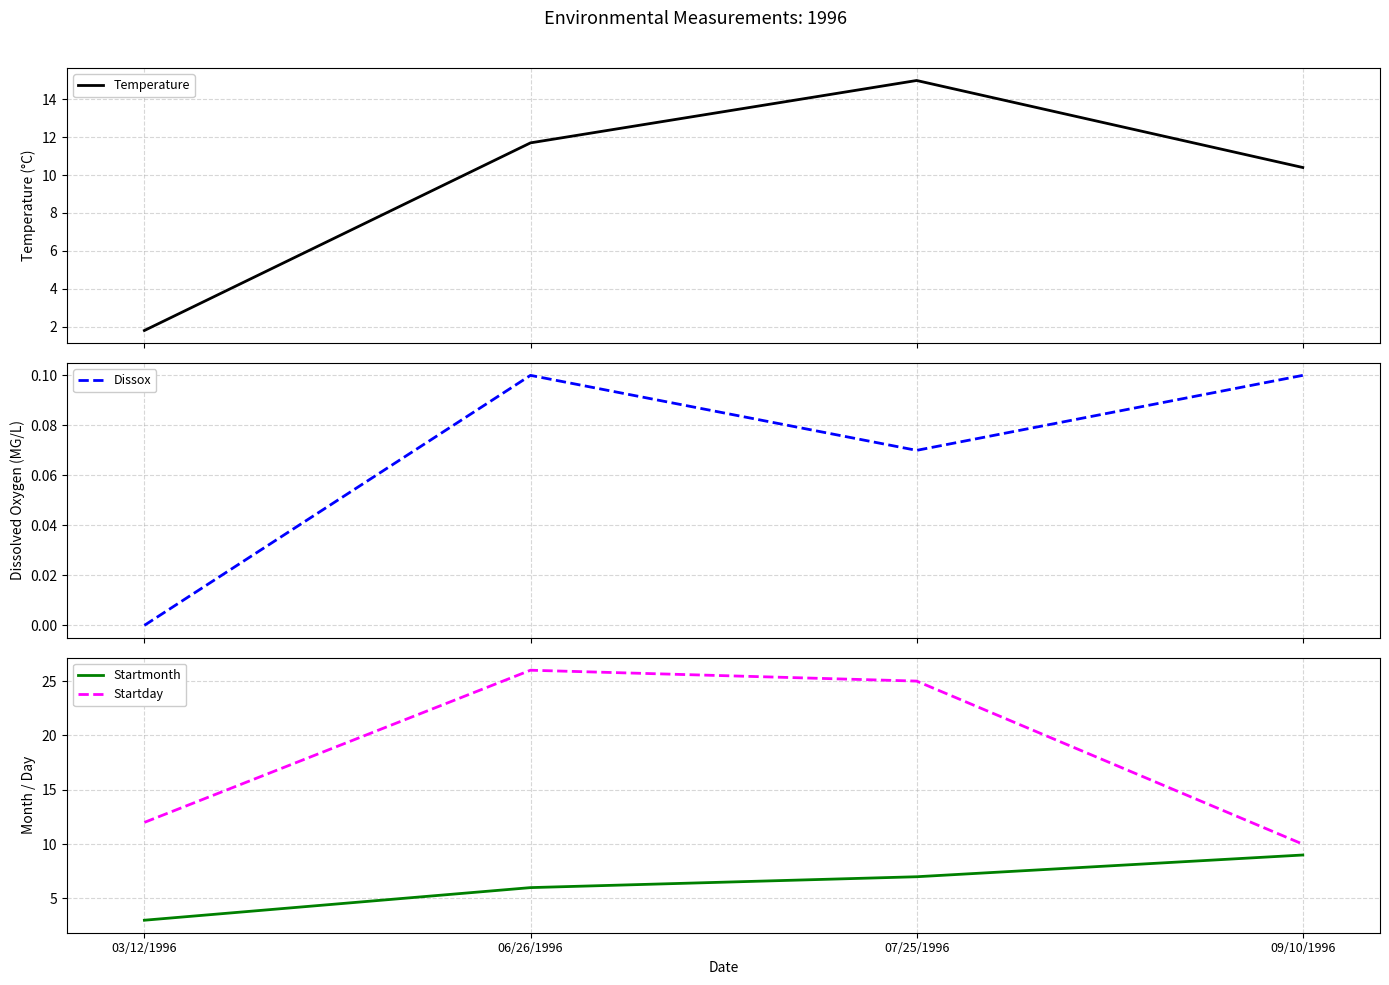

What is the difference between the Temperature values at 03/12/1996 and 07/25/1996?

13.2